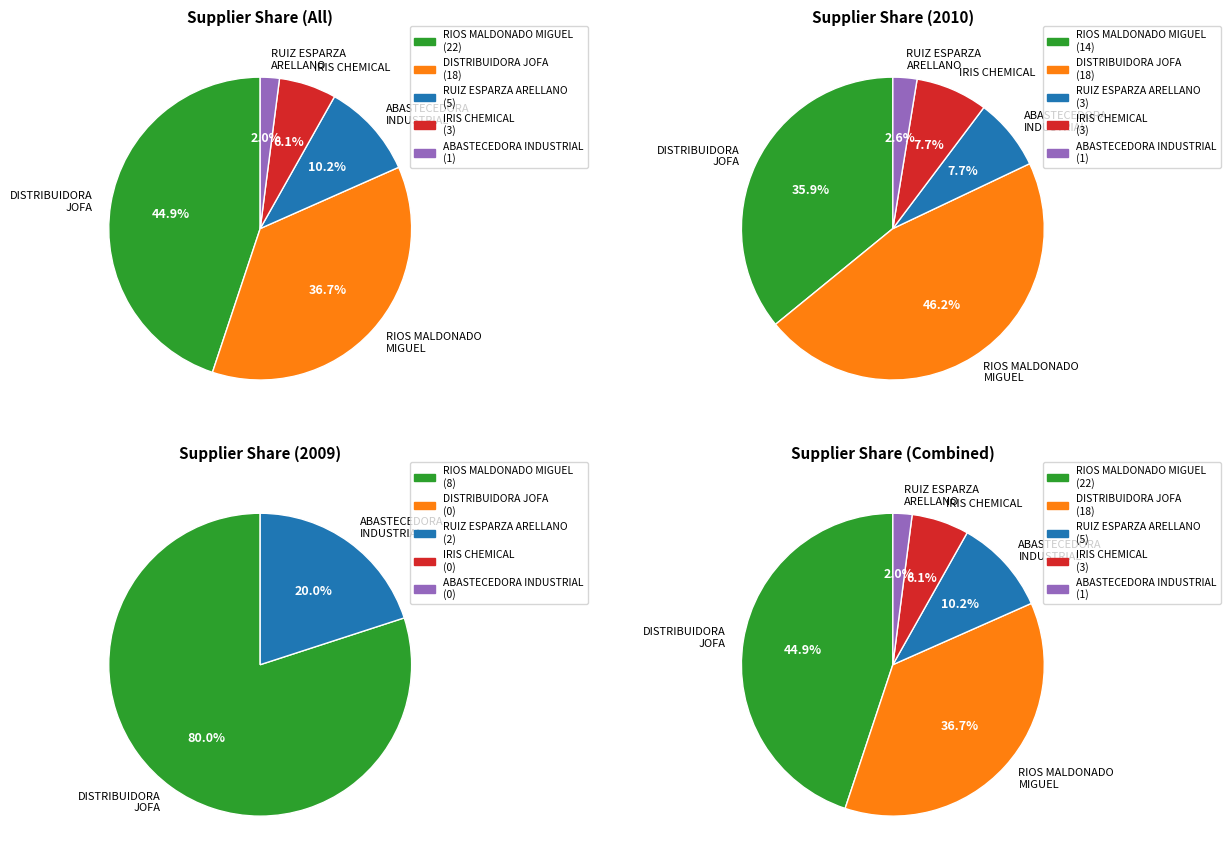

Count the number of slices in the pie.

5